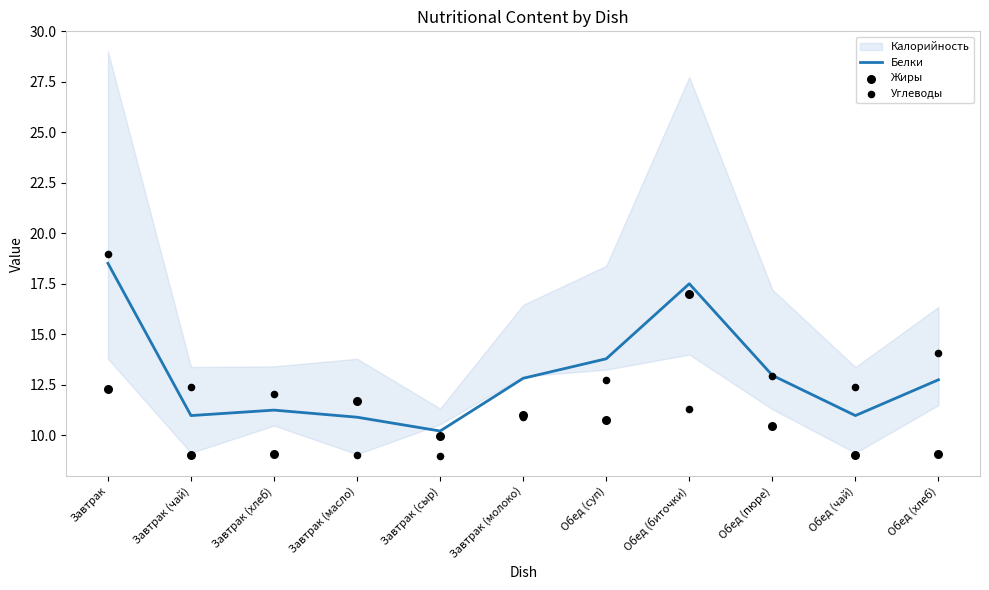

What is the total value across all series at Завтрак (сыр)?

29.2